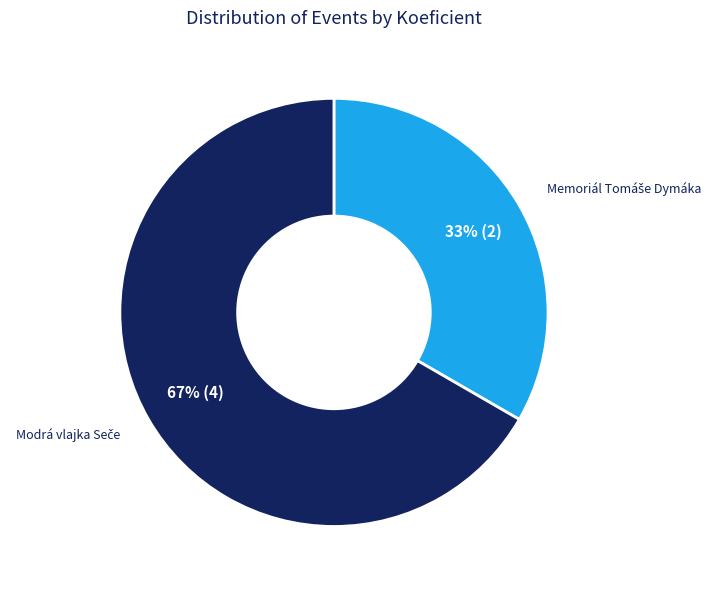

To the nearest percent, what is the average slice percentage?

50%